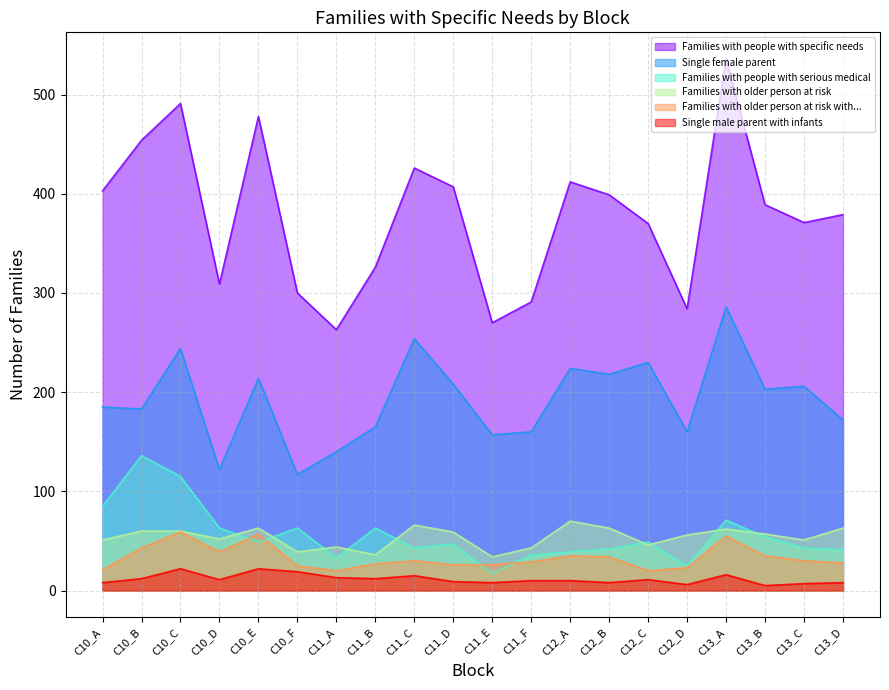

What are all the series names shown in the legend?

Families with people with specific needs, Single female parent, Families with people with serious medical, Families with older person at risk, Families with older person at risk with..., Single male parent with infants